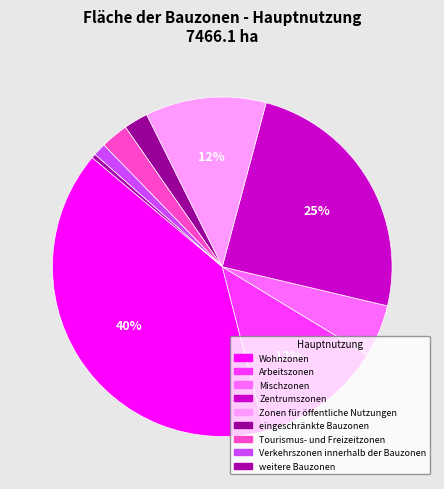

The Verkehrszonen innerhalb der Bauzonen slice represents 1% of the pie. True or false?

True